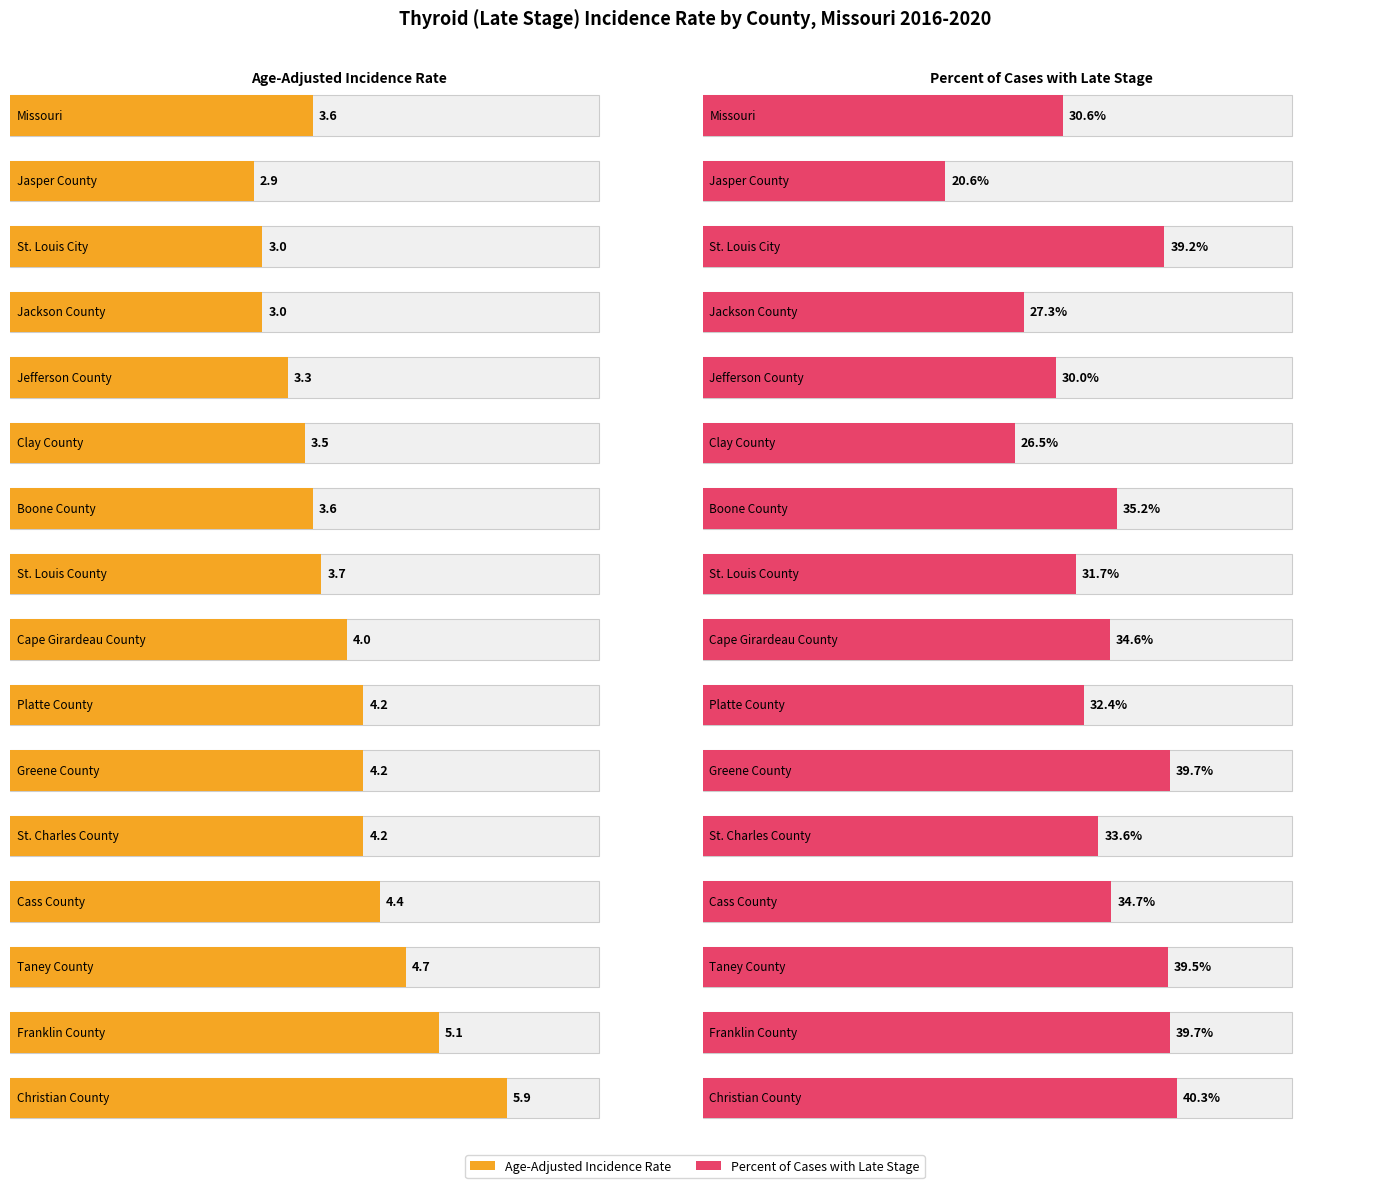

Does the chart contain any negative values?

No